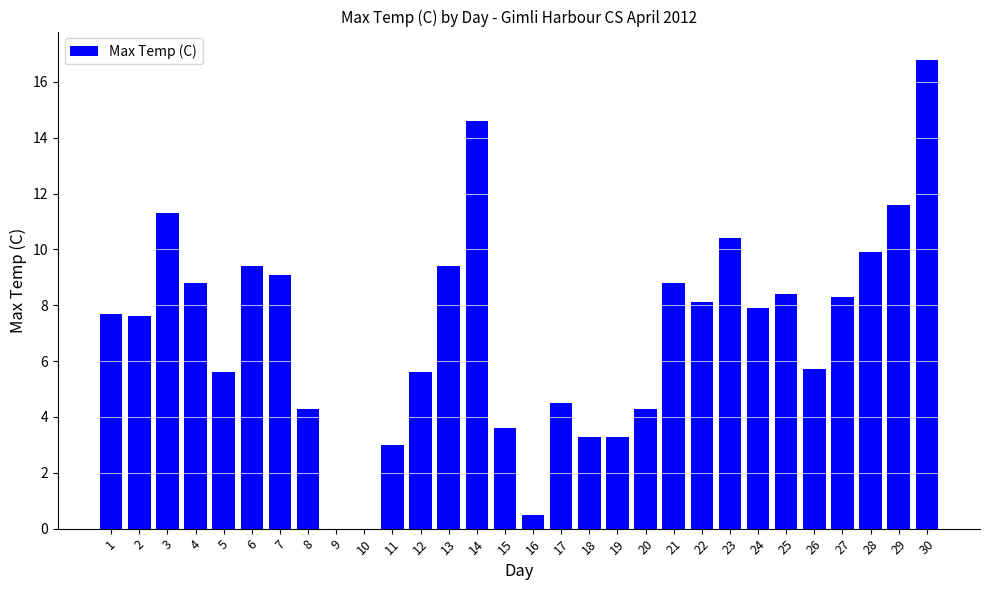

At which label does the data first exceed 7?

1